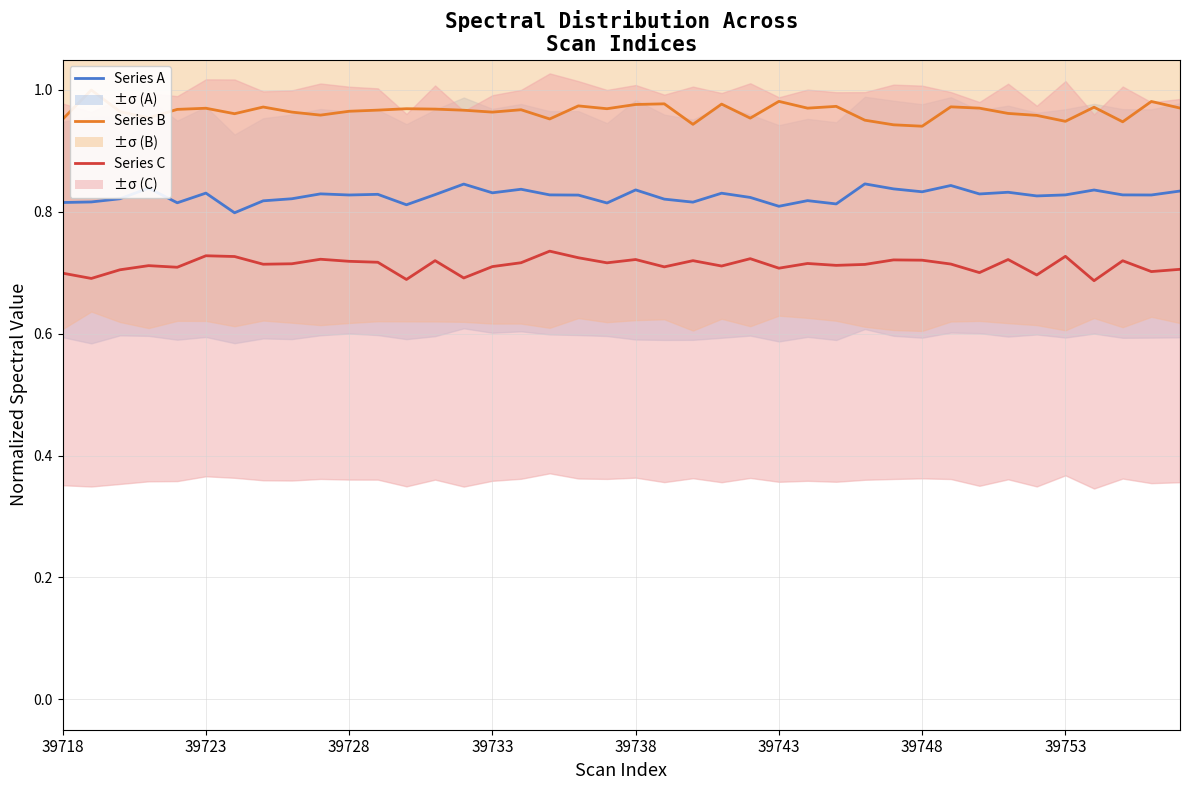

List the series in order of their peak value, highest first.

Series B, Series A, Series C